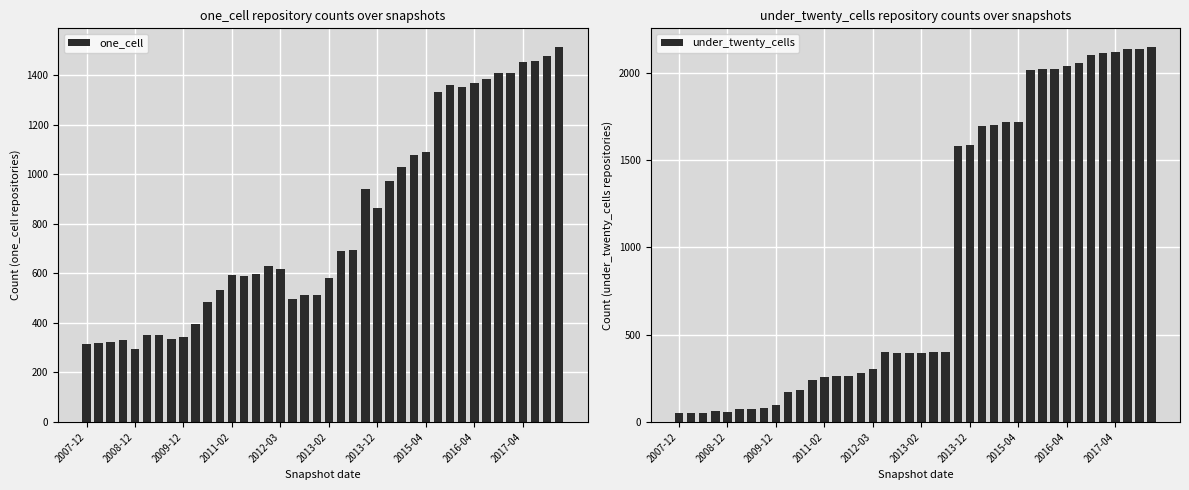

Rank the series by their maximum value, from lowest to highest.

one_cell, under_twenty_cells